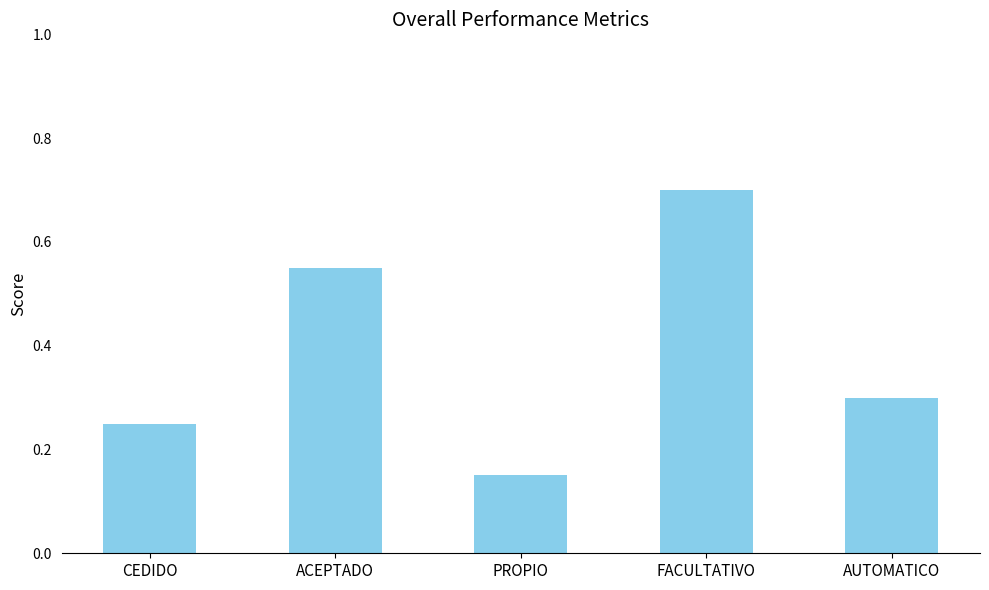

What is the difference between the values at CEDIDO and ACEPTADO?

0.3